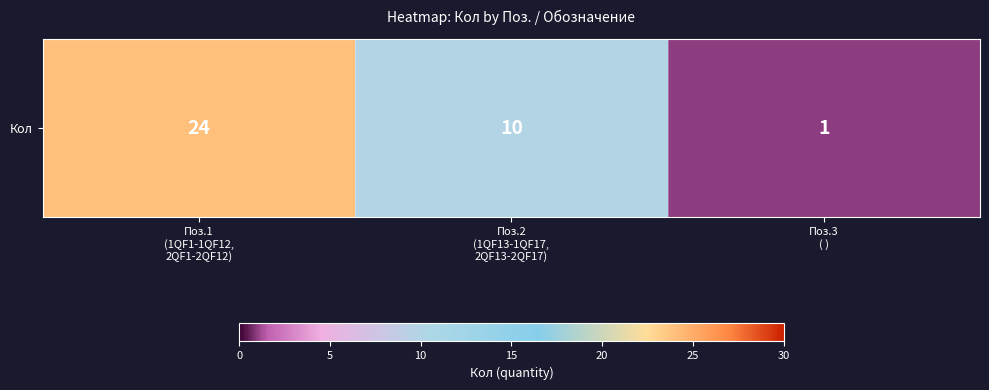

Where does the data first go above 10?

Поз.1
(1QF1-1QF12,
2QF1-2QF12)